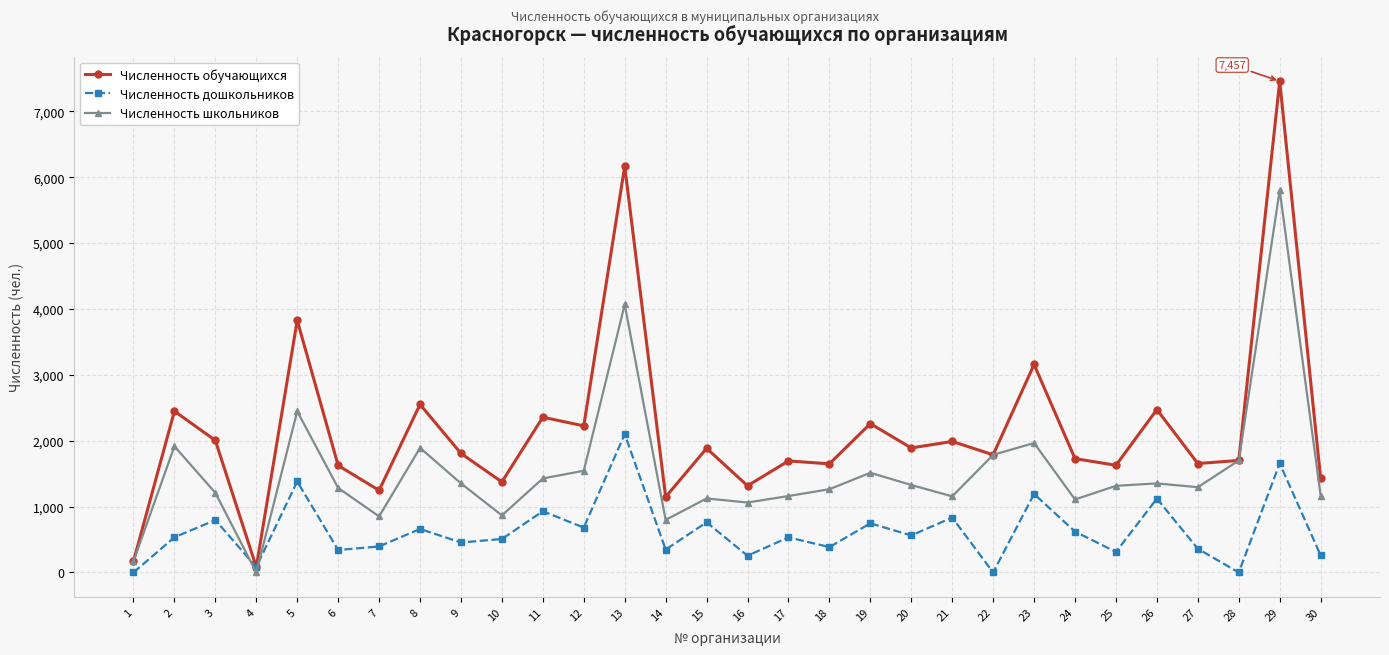

How many values in the Численность дошкольников series are below 534?

15